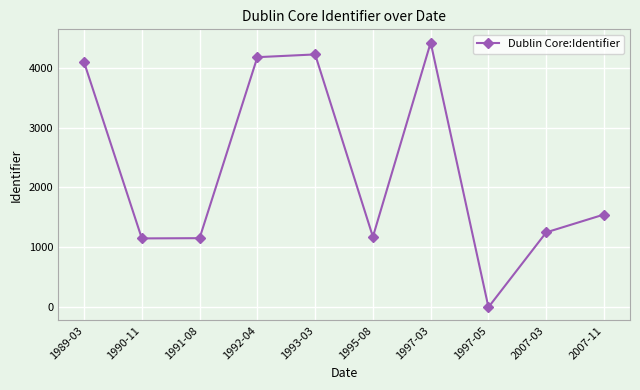

What is the difference between the maximum and second lowest values?

3271